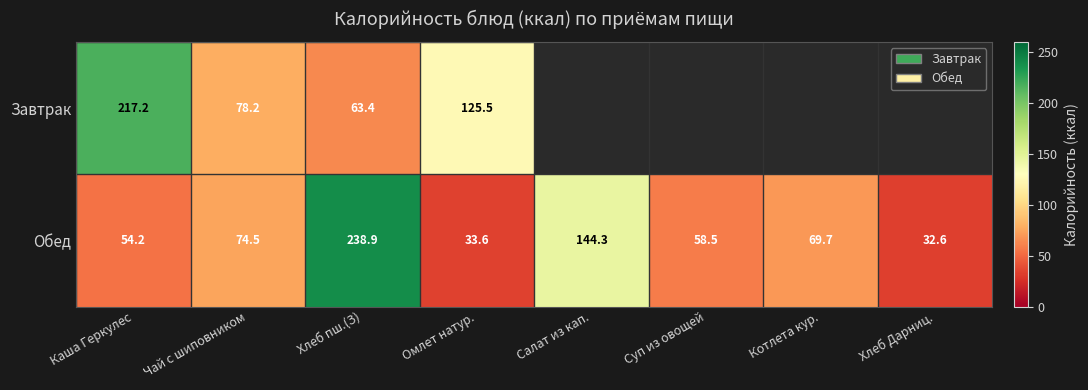

What is the sum of the Обед values at Хлеб Дарниц. and Котлета кур.?

102.3